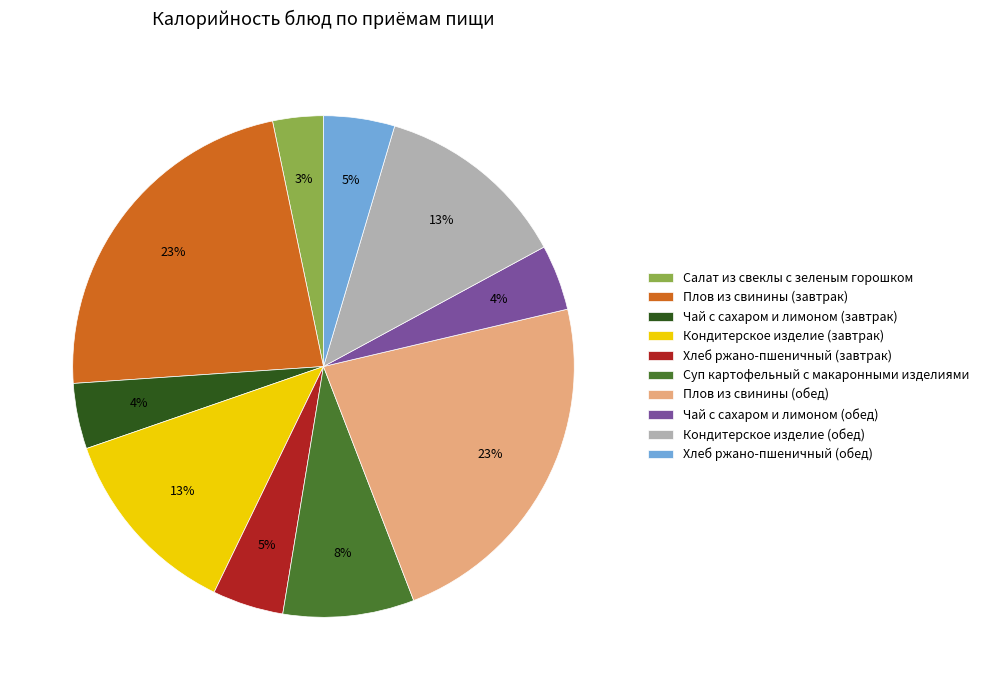

What is the smallest slice in the pie chart?

Салат из свеклы с зеленым горошком